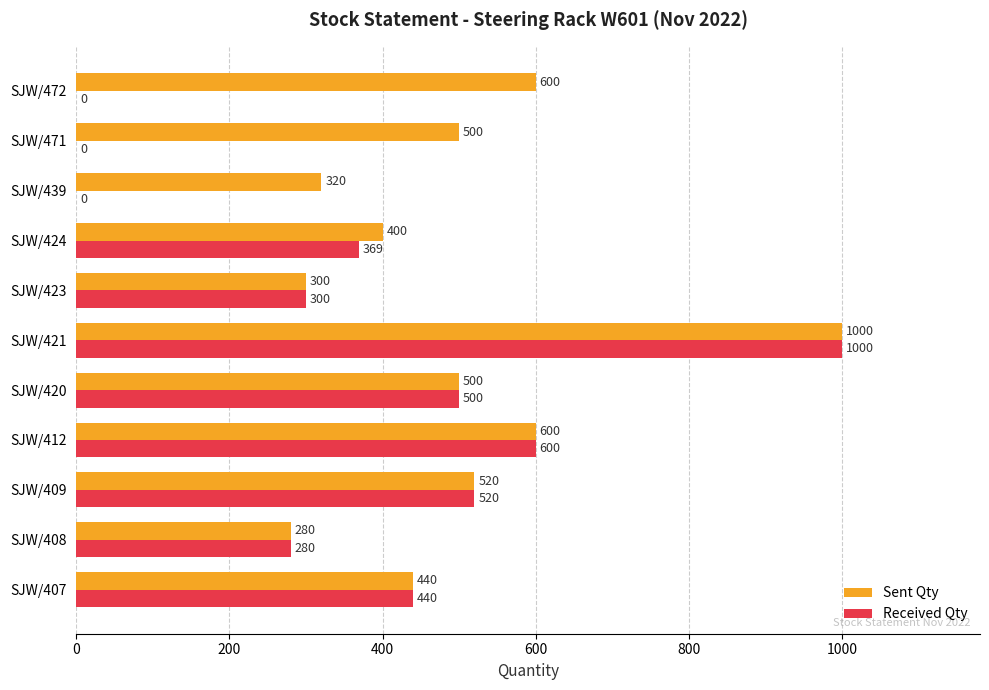

What is the maximum value shown in the chart?

1000